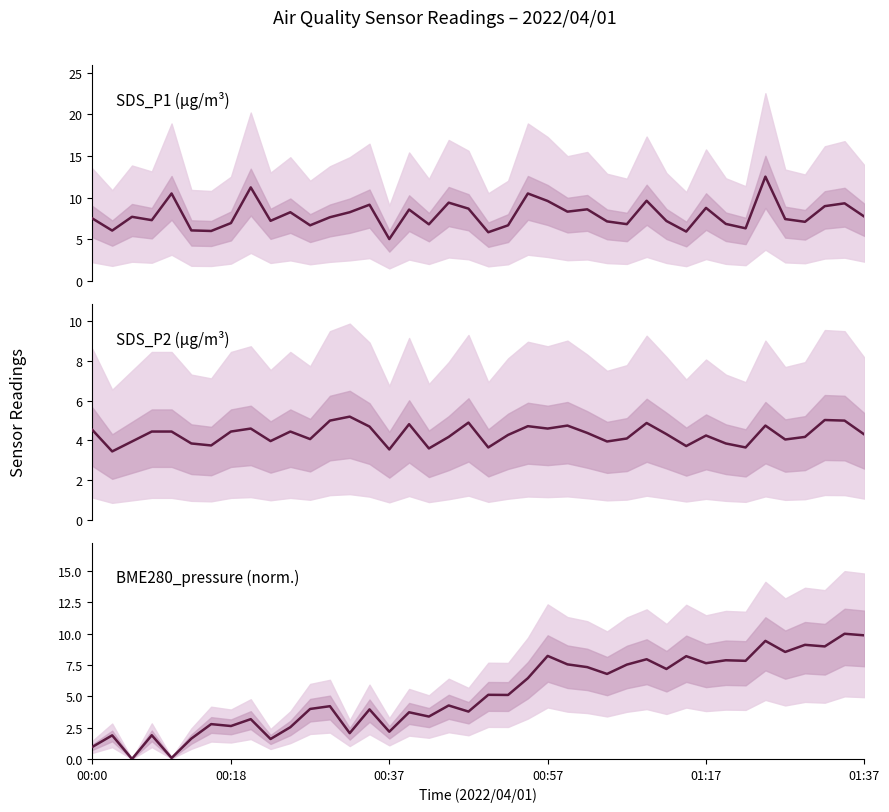

Which series has the largest total across all categories?

SDS_P1